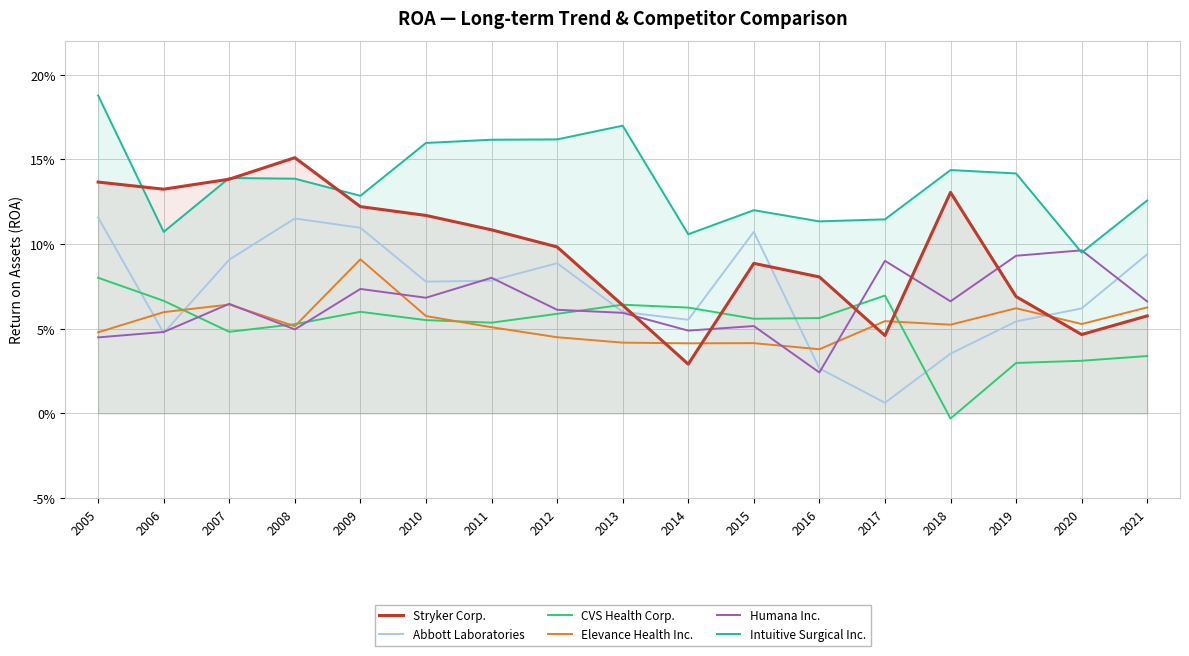

List the labels in order of Humana Inc. value, smallest first.

2016, 2005, 2006, 2014, 2008, 2015, 2013, 2012, 2007, 2021, 2018, 2010, 2009, 2011, 2017, 2019, 2020